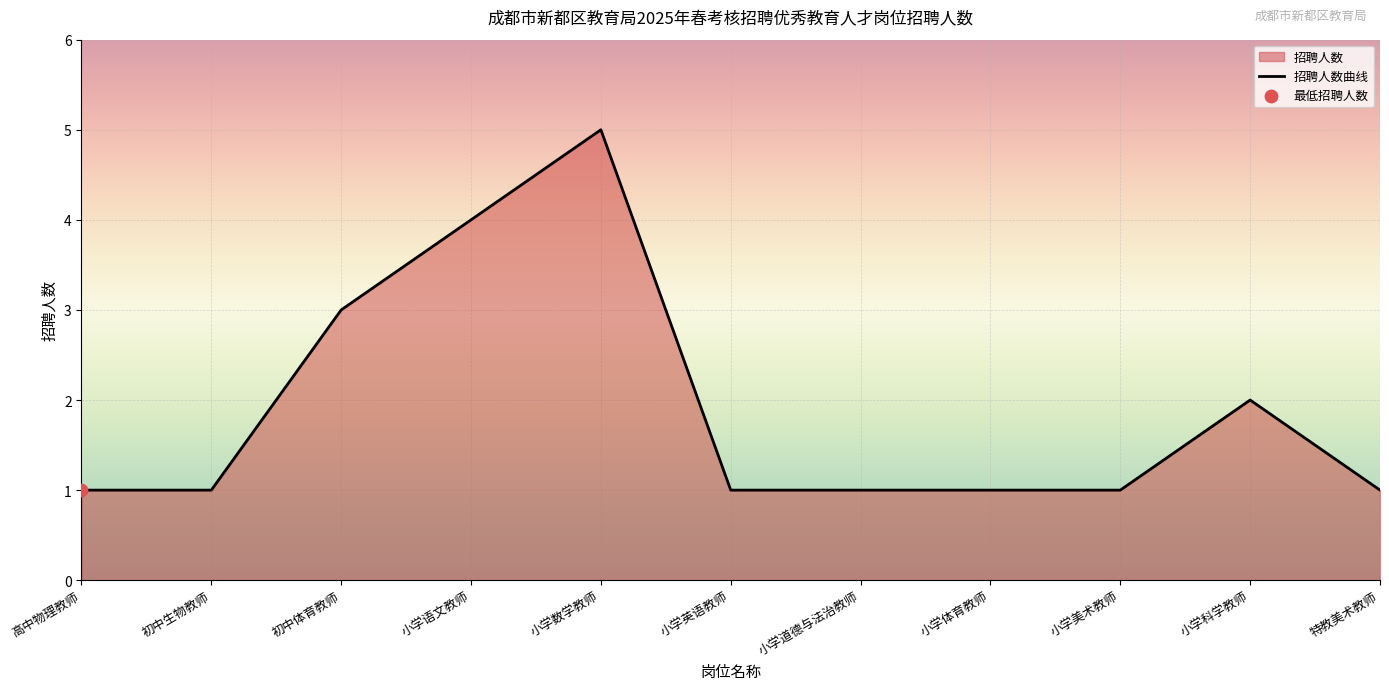

Which has a higher value, 高中物理教师 or 特教美术教师?

高中物理教师